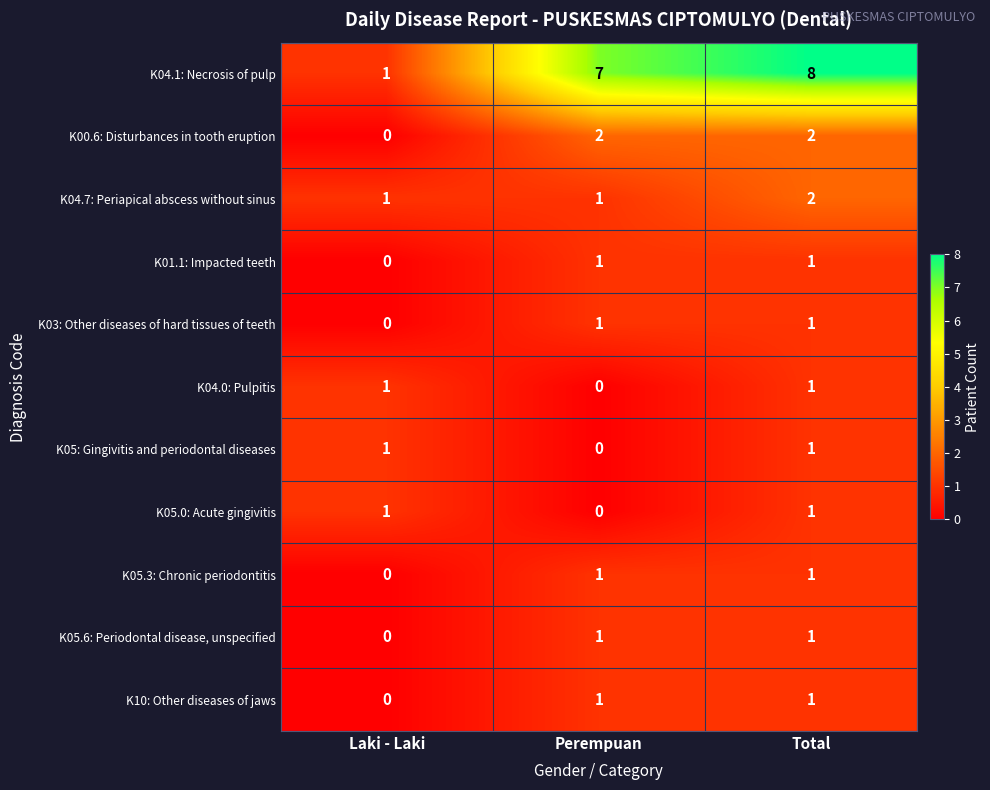

The value of K05: Gingivitis and periodontal diseases at Perempuan is 0. True or false?

True